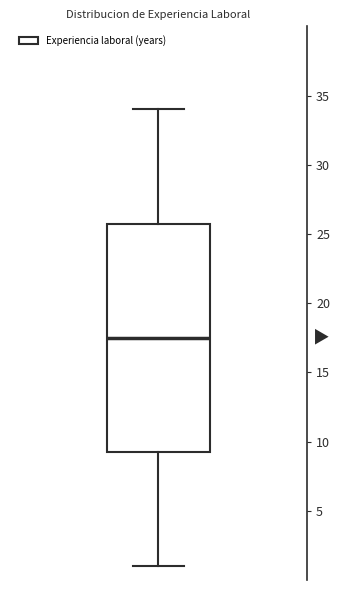

Read this box plot against the y-axis: the position of the median line, the range covered by the box, and the ends of both whiskers. The values are not printed on the chart, so give them approximately, as read against the axis.

median 17.5, box 9.5 to 26.0, whiskers 1.0 to 34.0